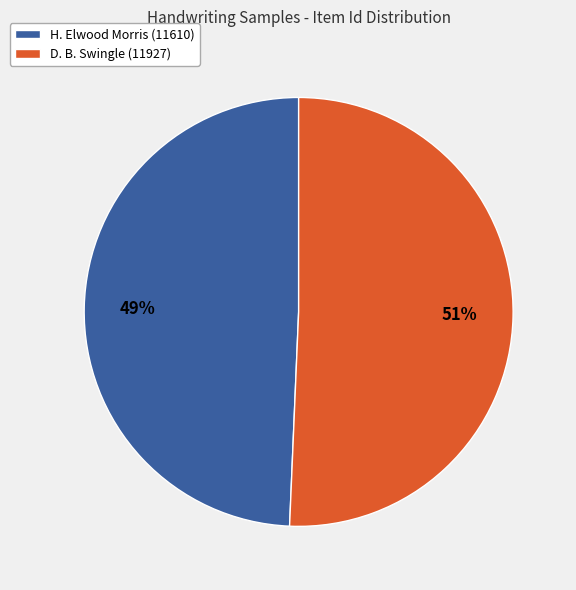

To the nearest percent, what is the average slice percentage?

50%